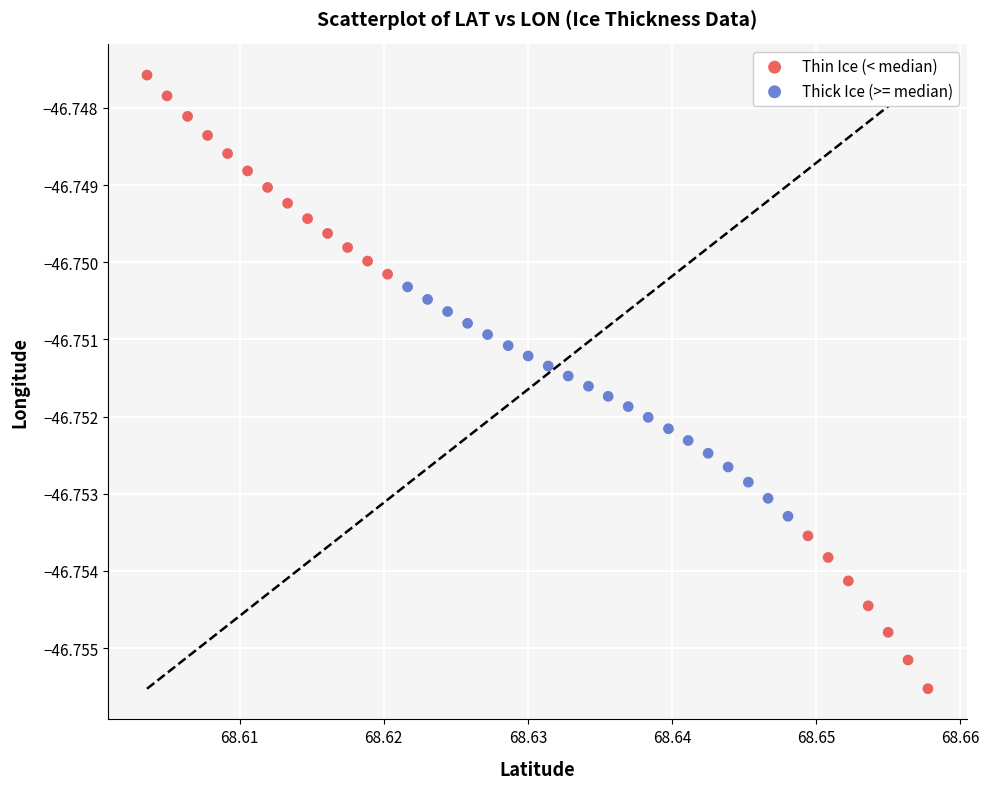

Which series contains the highest Y value?

Thin Ice (< median)